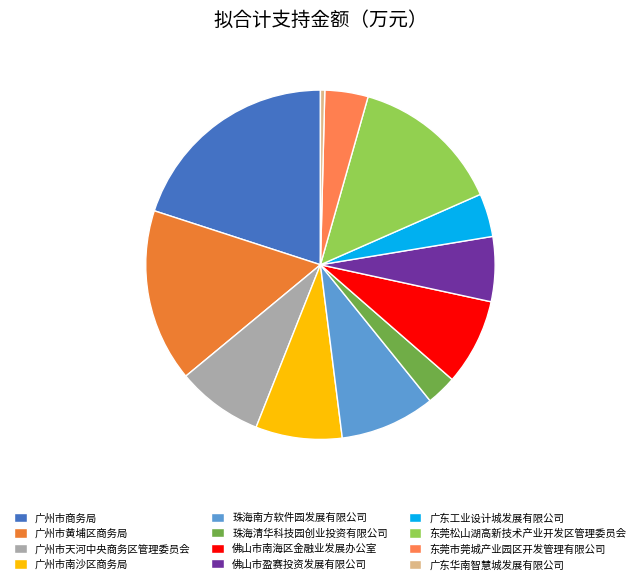

Rank the categories by value from highest to lowest.

广州市商务局, 广州市黄埔区商务局, 东莞松山湖高新技术产业开发区管理委员会, 珠海南方软件园发展有限公司, 广州市天河中央商务区管理委员会, 广州市南沙区商务局, 佛山市南海区金融业发展办公室, 佛山市盈赛投资发展有限公司, 广东工业设计城发展有限公司, 东莞市莞城产业园区开发管理有限公司, 珠海清华科技园创业投资有限公司, 广东华南智慧城发展有限公司